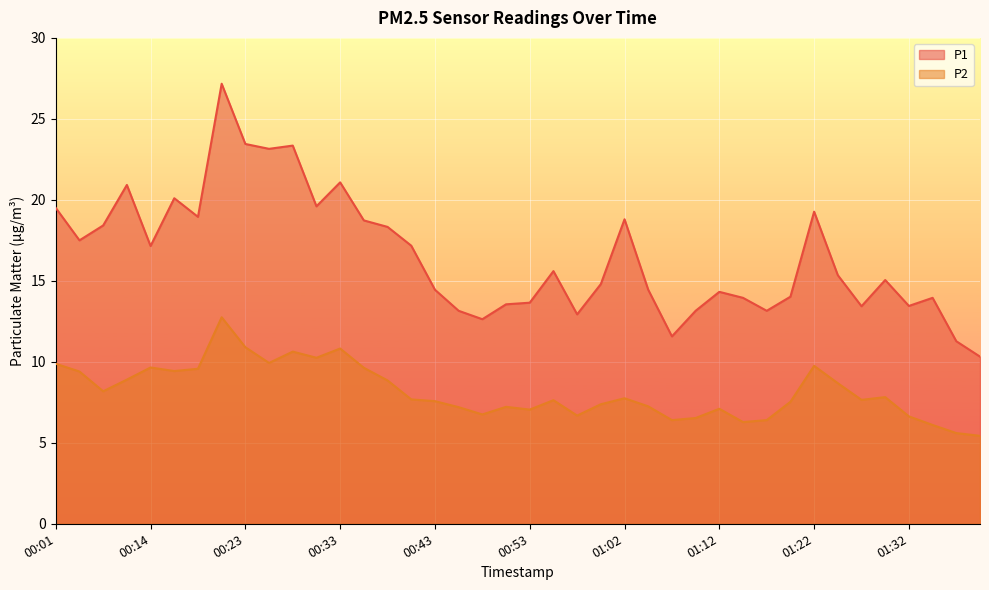

How many interior local peaks does the P2 series have?

10